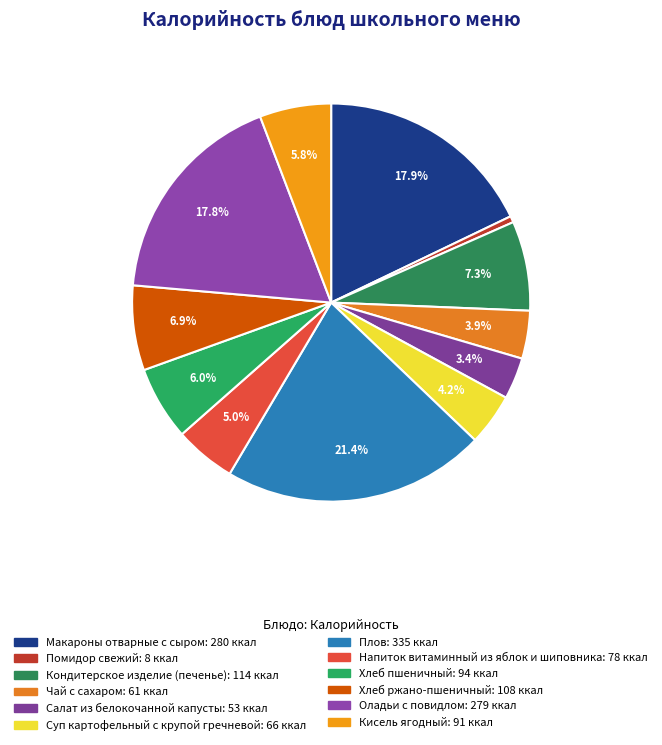

Which slice is the largest?

Плов